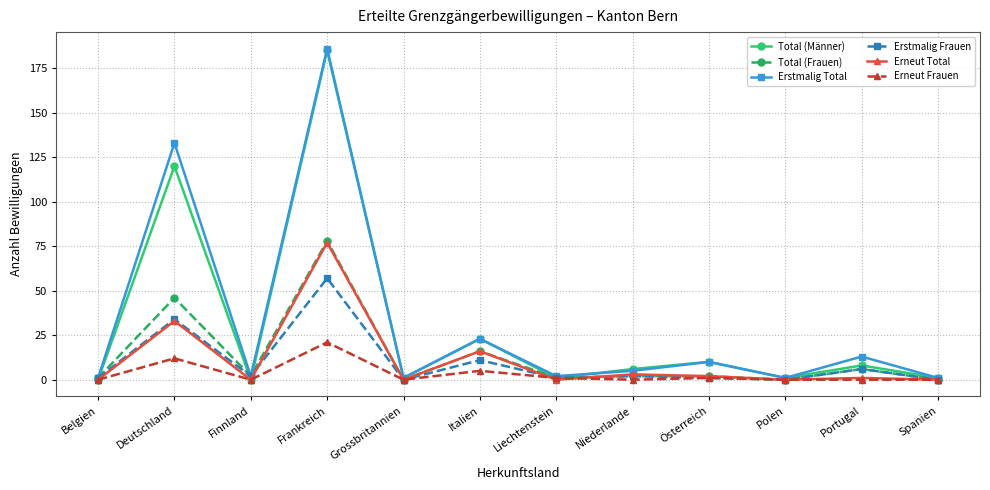

How many categories are shown in the chart?

12